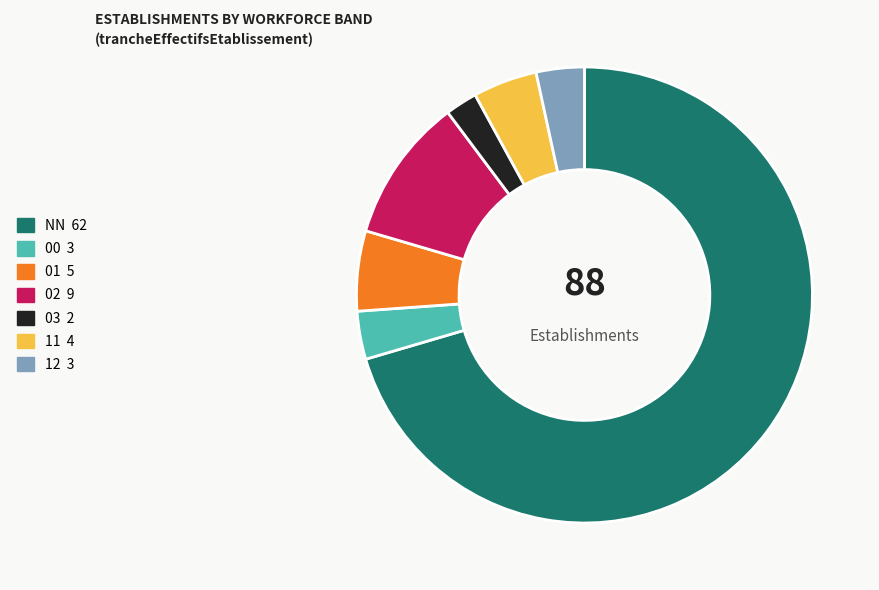

The 00 slice represents 3% of the pie. True or false?

True